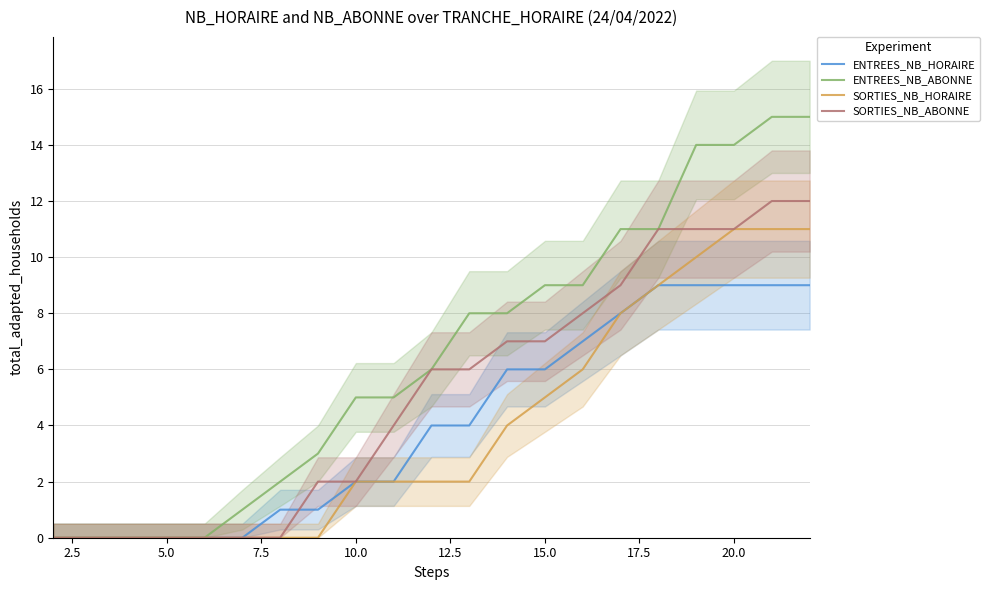

The value of SORTIES_NB_ABONNE at 5.0 is -7. True or false?

False